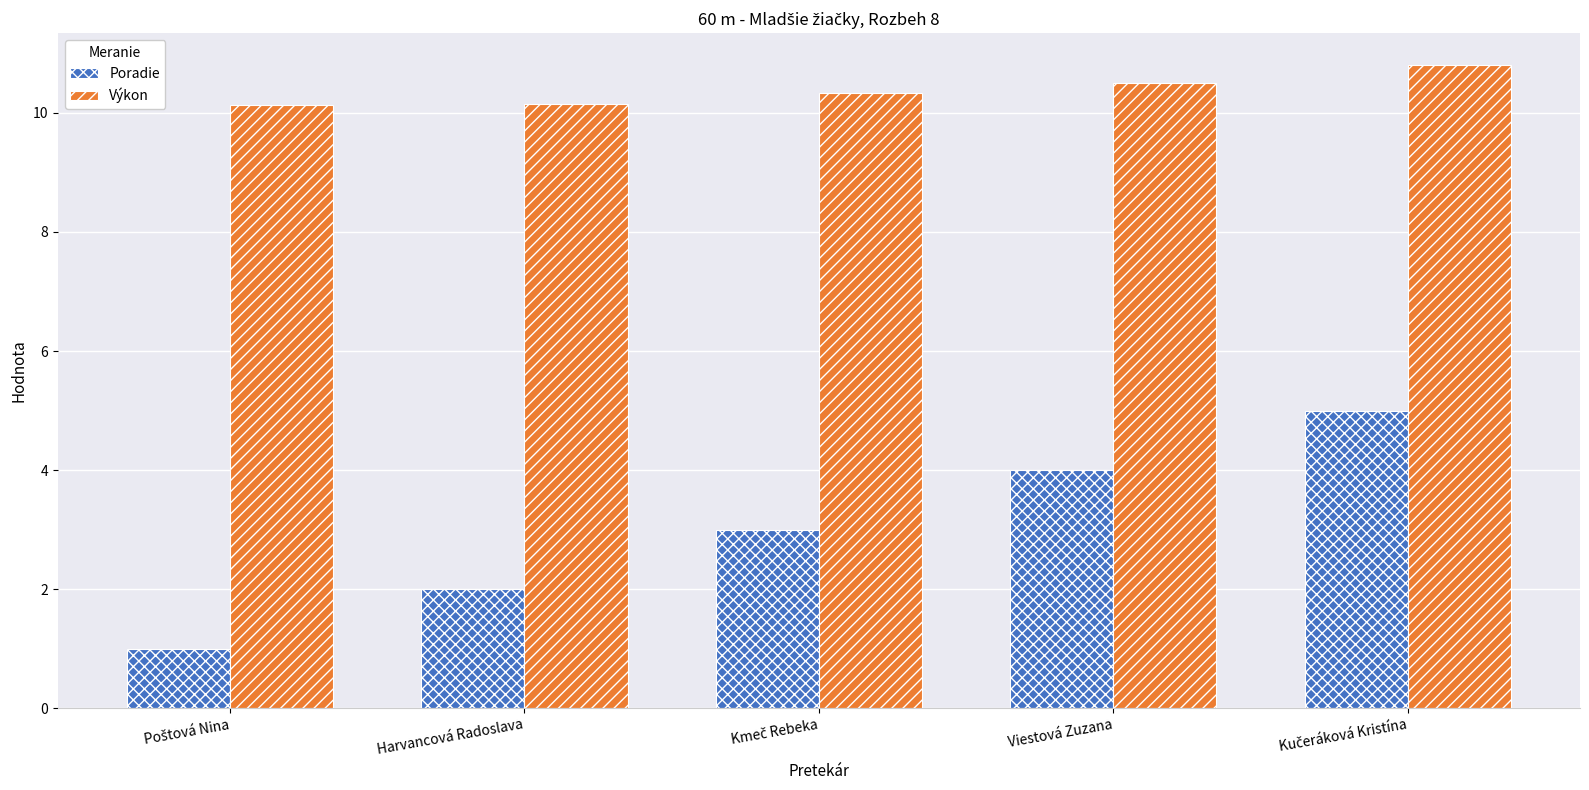

What is the approximate value of Poradie at Viestová Zuzana?

4.0